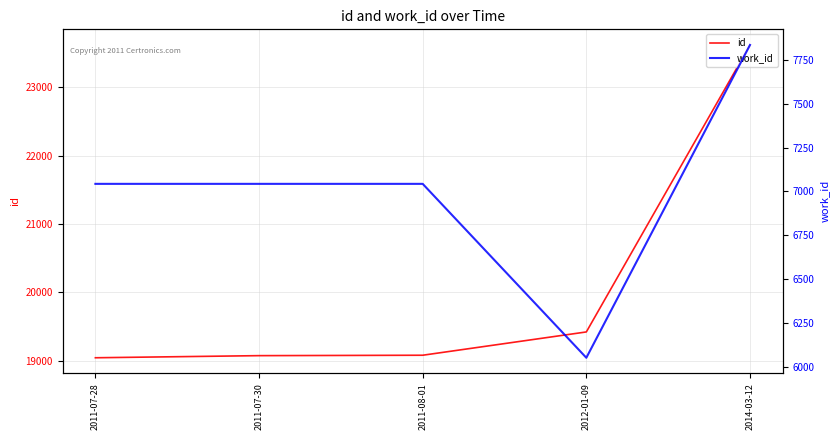

Reading left to right, what are all the values shown in this chart?

id: 2011-07-28=19043	2011-07-30=19074	2011-08-01=19080	2012-01-09=19421	2014-03-12=23622
work_id: 2011-07-28=7043	2011-07-30=7043	2011-08-01=7043	2012-01-09=6050	2014-03-12=7836